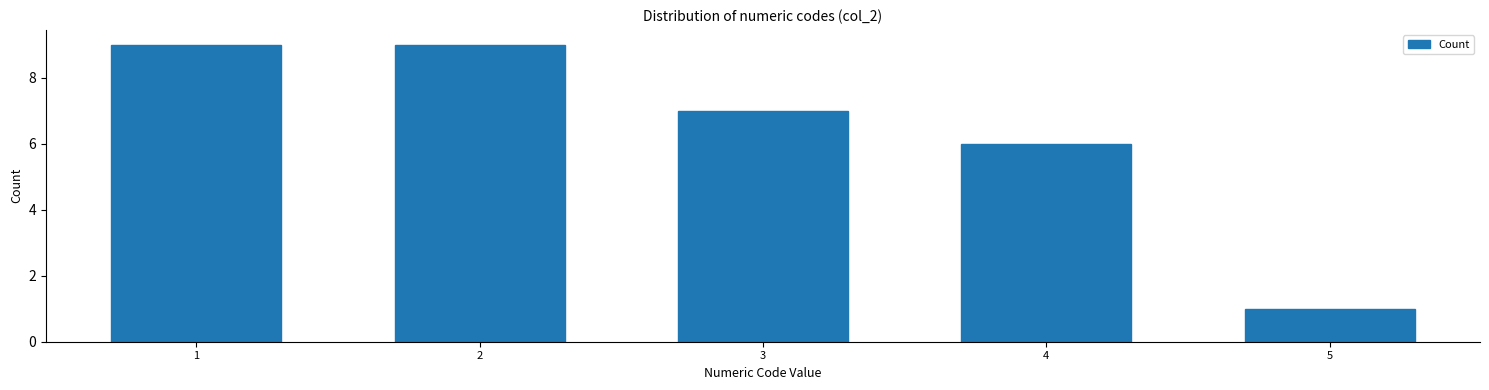

Reading left to right, transcribe all the data shown in this chart.

9	9	7	6	1